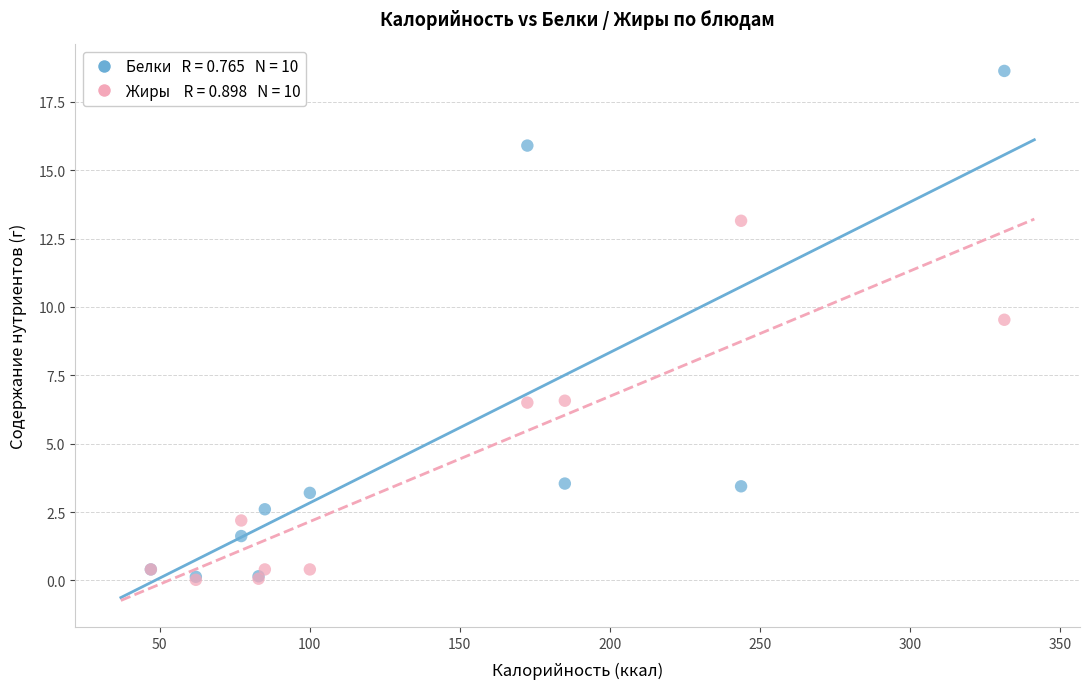

Across all series, what Y value is closest to 9?

9.5